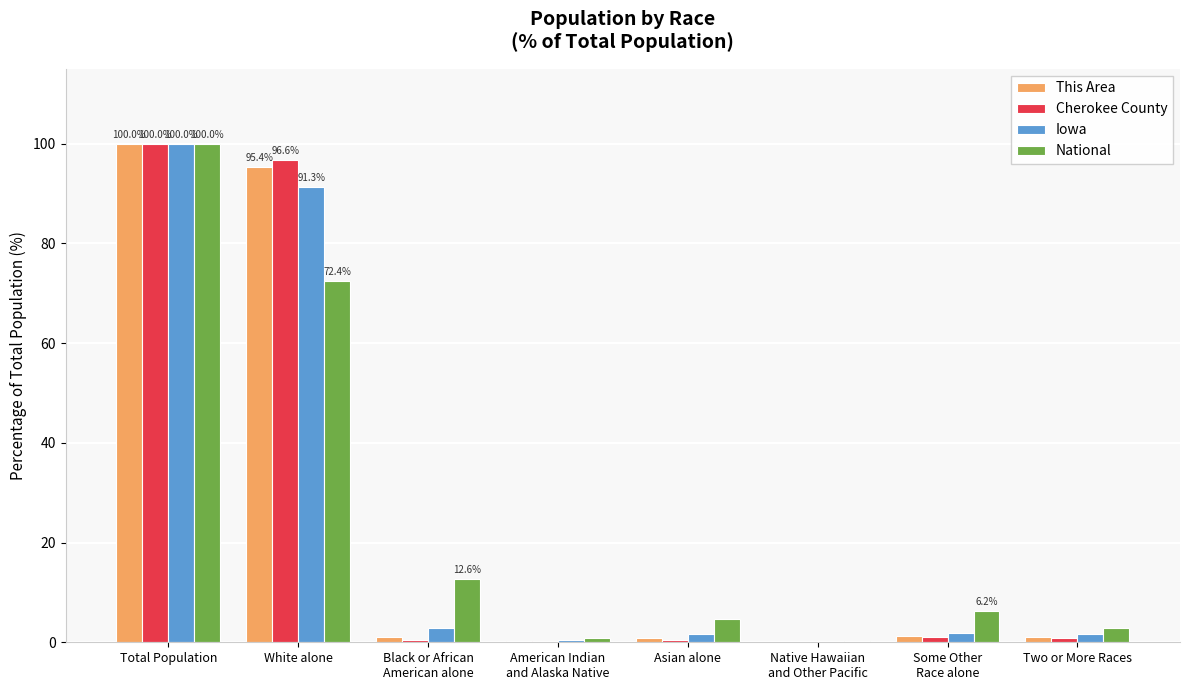

Which series changed the most between Total Population and White alone?

National